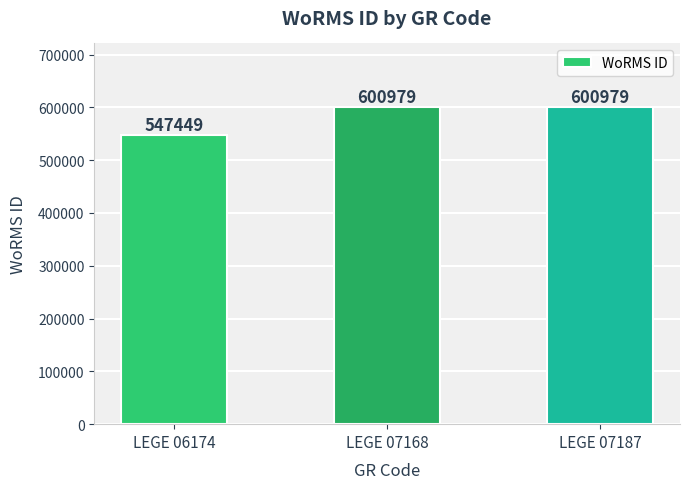

What is the sum of all values?

1749407